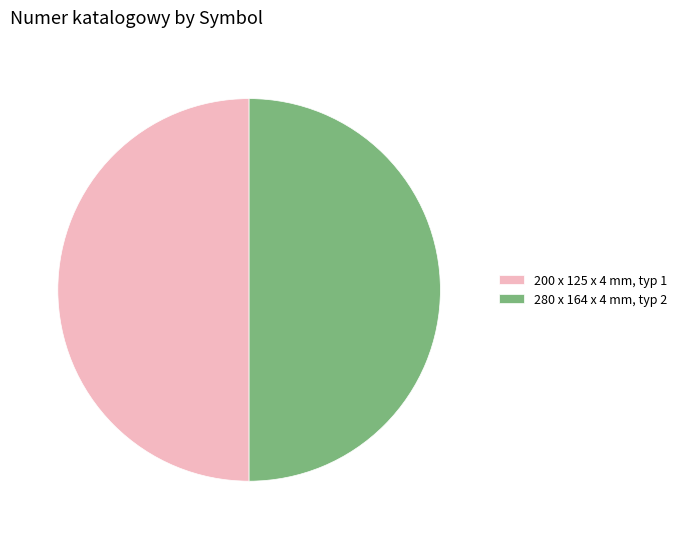

Is it true that 200 x 125 x 4 mm, typ 1 is 50% of the pie?

True